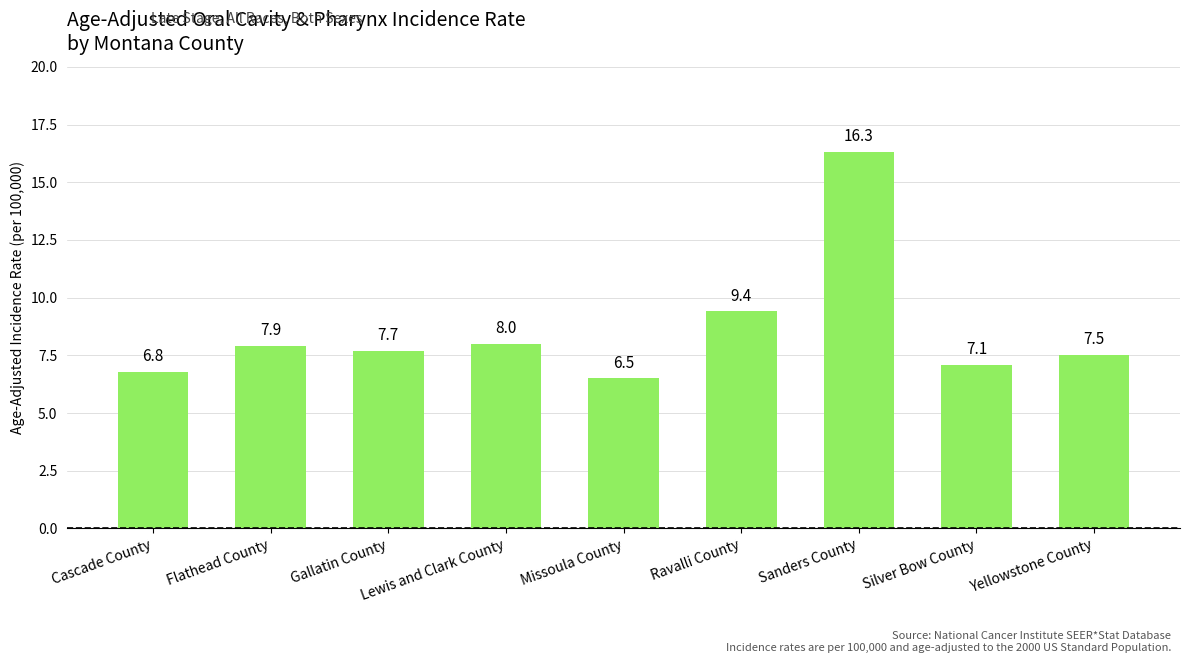

Reading right to left, list all the values displayed in this chart.

Yellowstone County=7.5	Silver Bow County=7.1	Sanders County=16.3	Ravalli County=9.4	Missoula County=6.5	Lewis and Clark County=8.0	Gallatin County=7.7	Flathead County=7.9	Cascade County=6.8